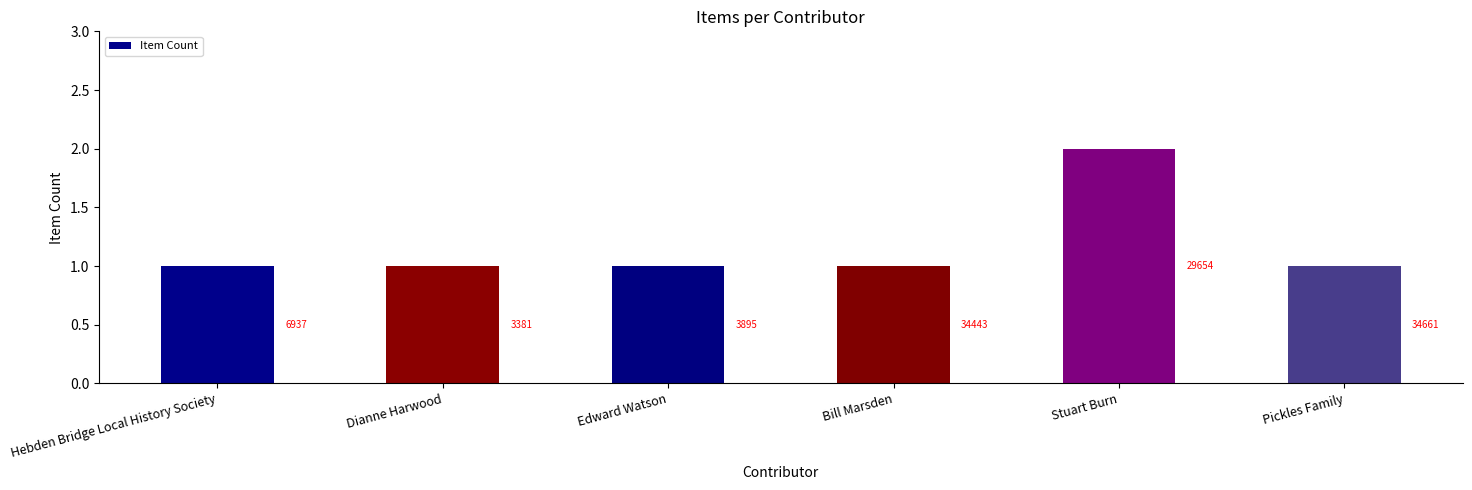

Which has a higher value, Dianne Harwood or Stuart Burn?

Stuart Burn